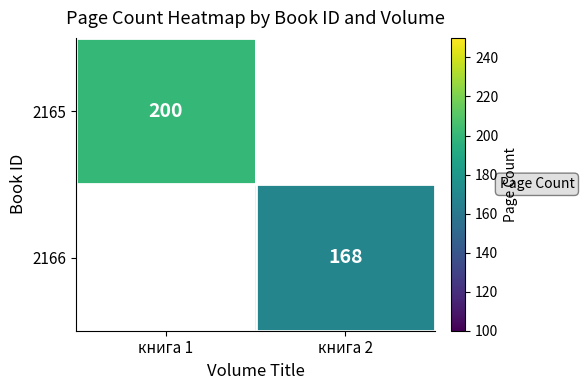

Between книга 2 and книга 1, which is larger?

книга 1